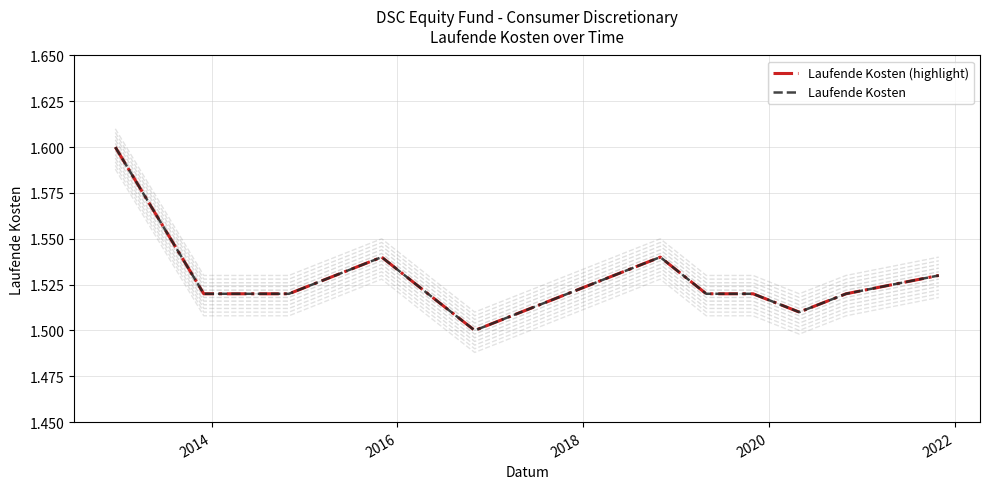

True or false: Laufende Kosten has more than 1 points higher than both neighbors.

True